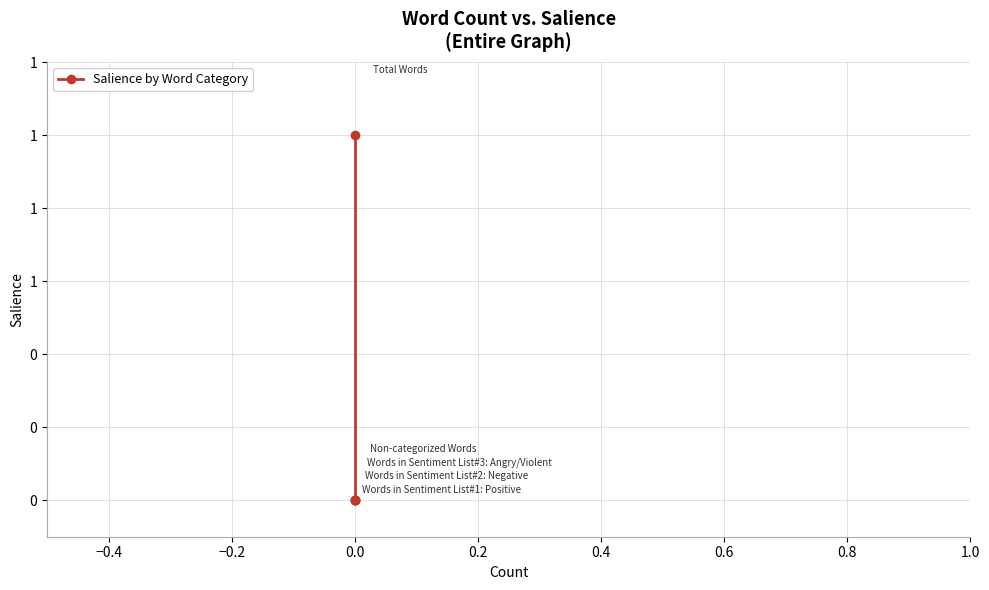

What is the maximum value shown in the chart?

1